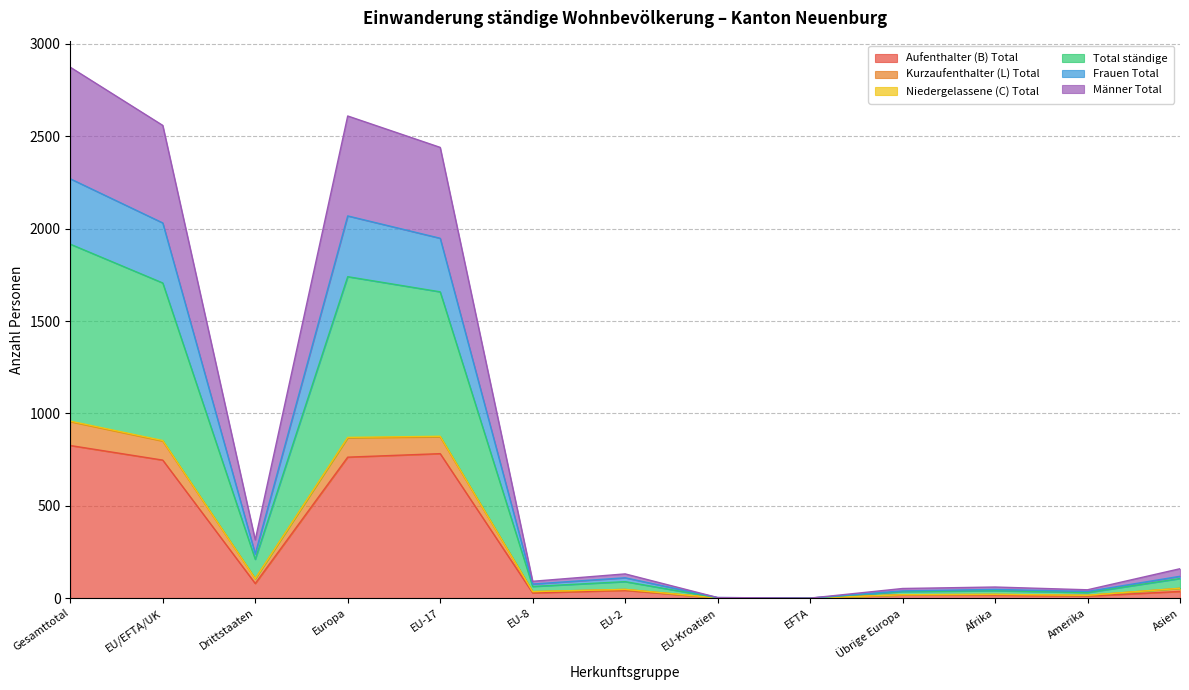

True or false: Kurzaufenthalter (L) Total has more than 1 points higher than both neighbors.

True